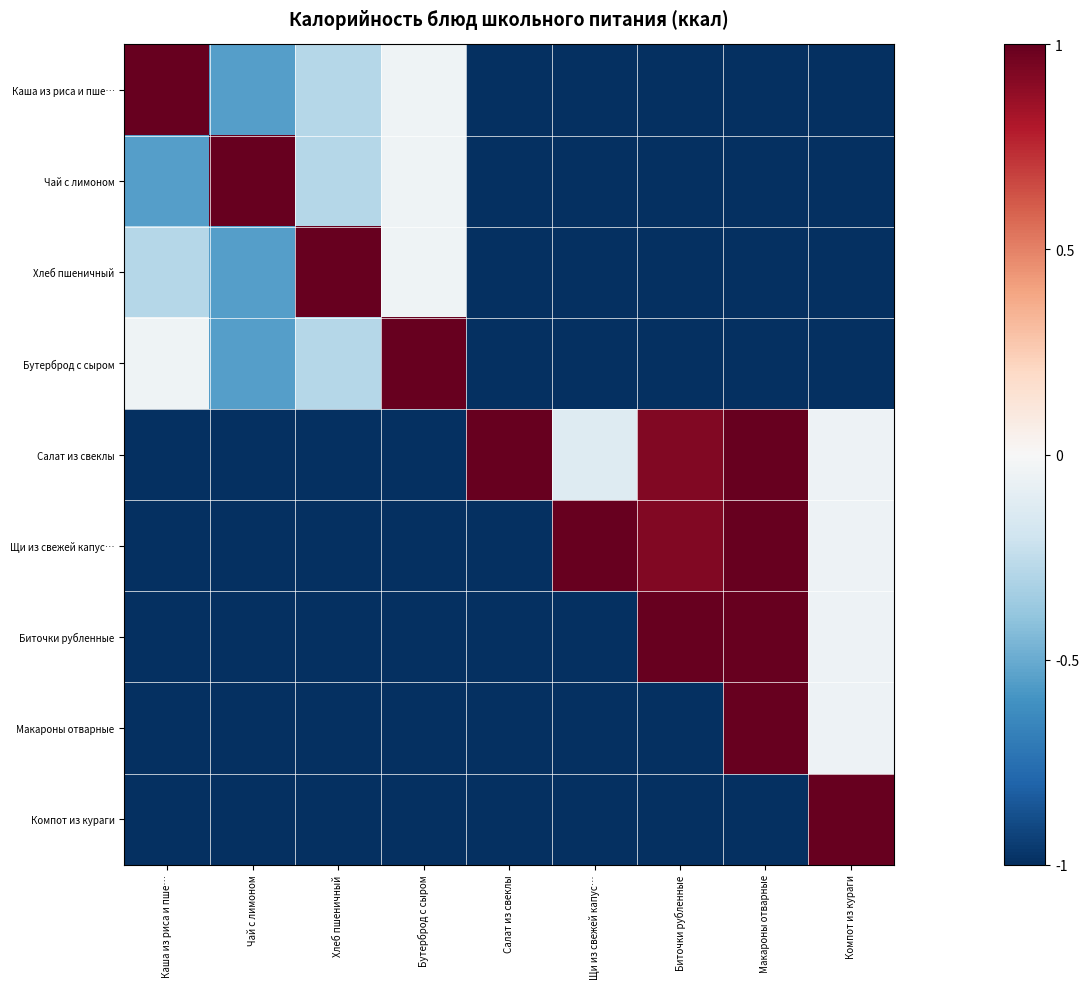

At how many categories does at least one series exceed 0?

9